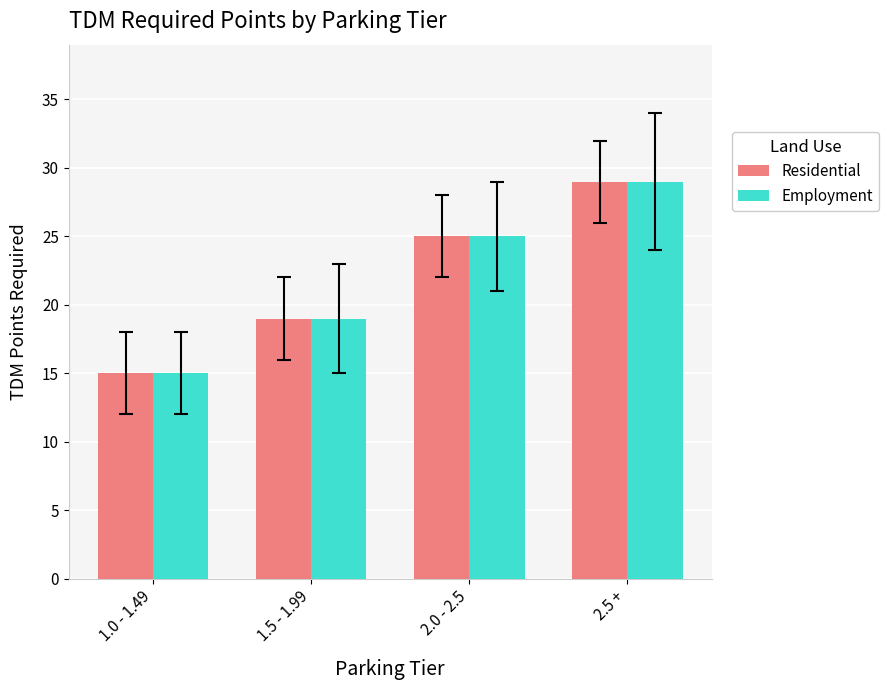

What is the label of the 4th bar from the right?

1.0 - 1.49